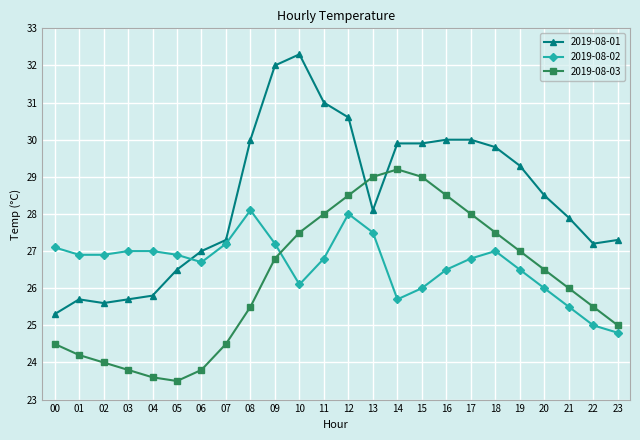

What is the value of the 2019-08-01 point at the 23rd from the left?

27.2